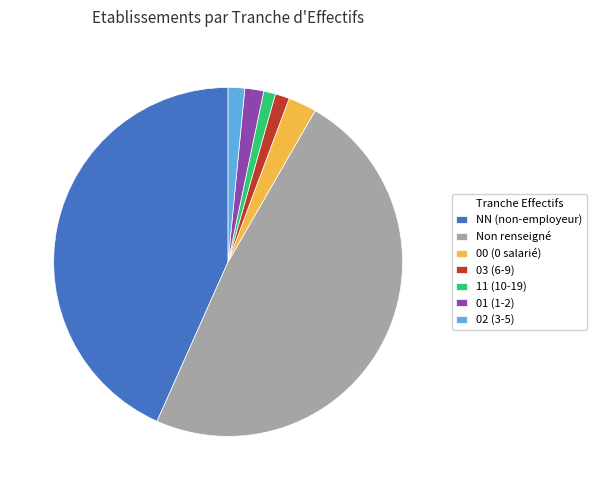

The NN (non-employeur) slice represents 43% of the pie. True or false?

True